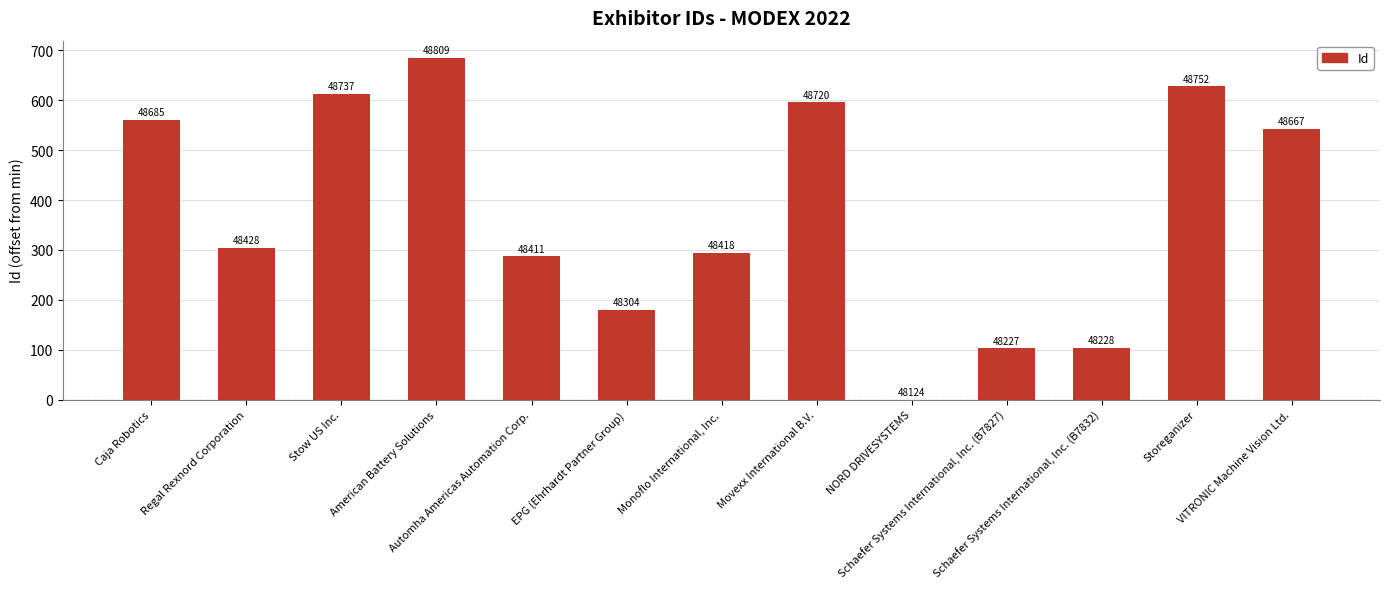

Is it true that the value at NORD DRIVESYSTEMS is -355?

False